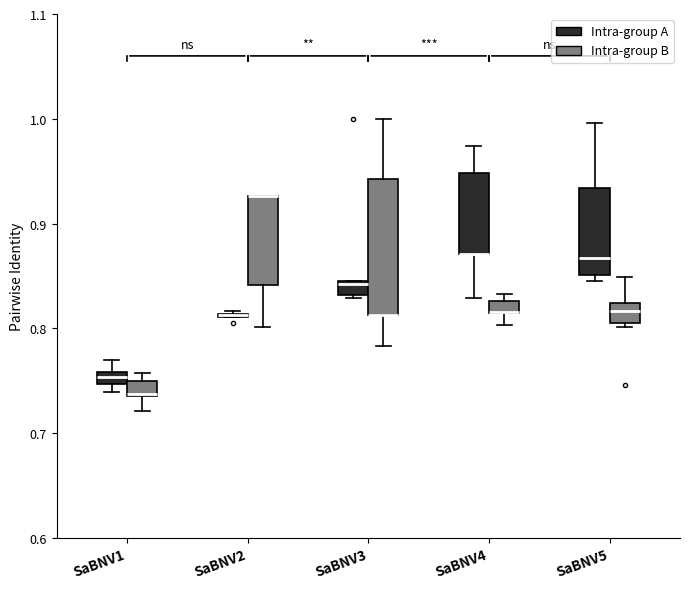

Where is the upper edge of the box for SaBNV4 (Intra-group A) on the y-axis? The values are not printed on the chart, so give them approximately, as read against the axis.

0.95